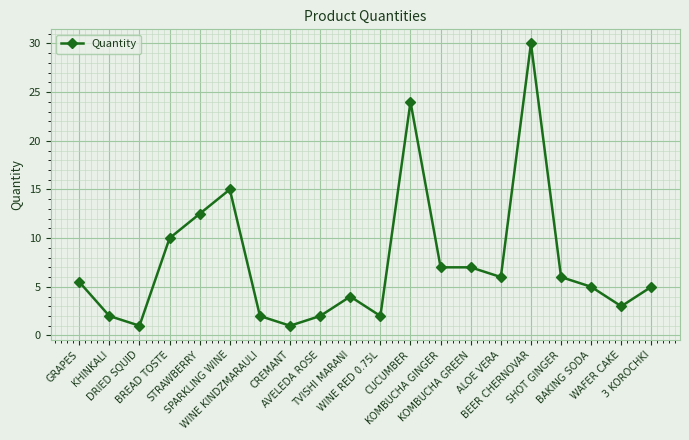

What is the minimum value shown in the chart?

1.0